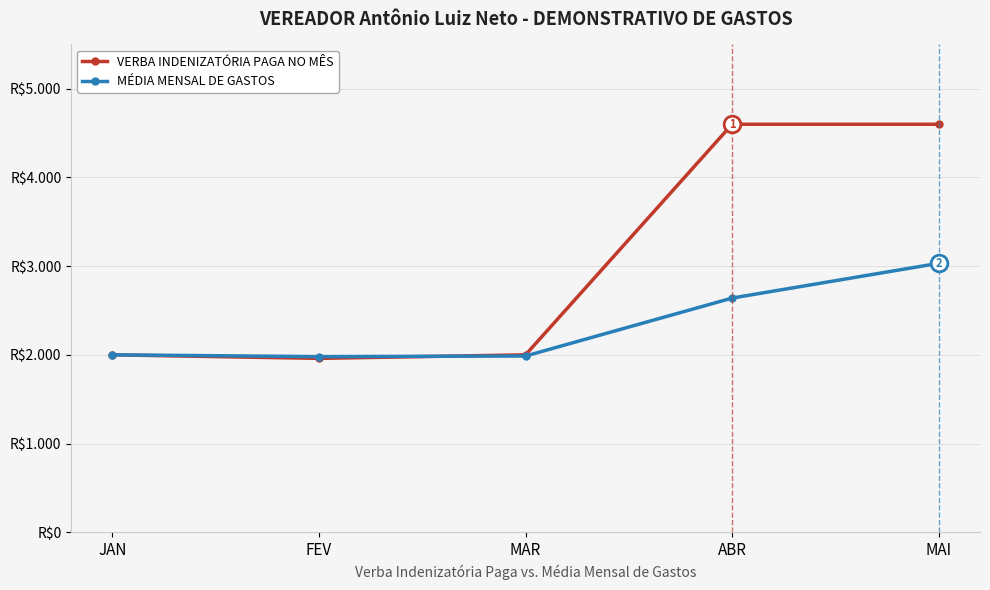

Rank the series at JAN from highest to lowest value.

VERBA INDENIZATÓRIA PAGA NO MÊS, MÉDIA MENSAL DE GASTOS